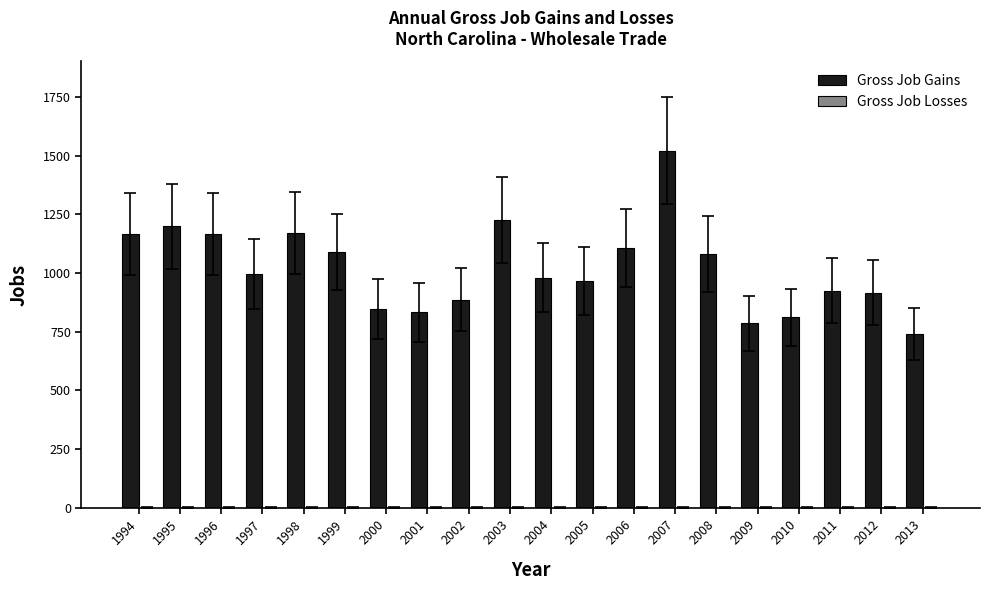

Is it true that the value at 2007 is 1521?

True